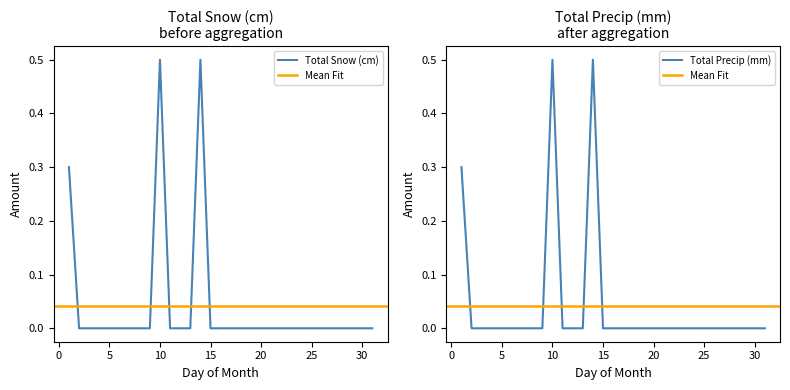

True or false: Total Snow (cm) has a value of 0.0 at 07.

True